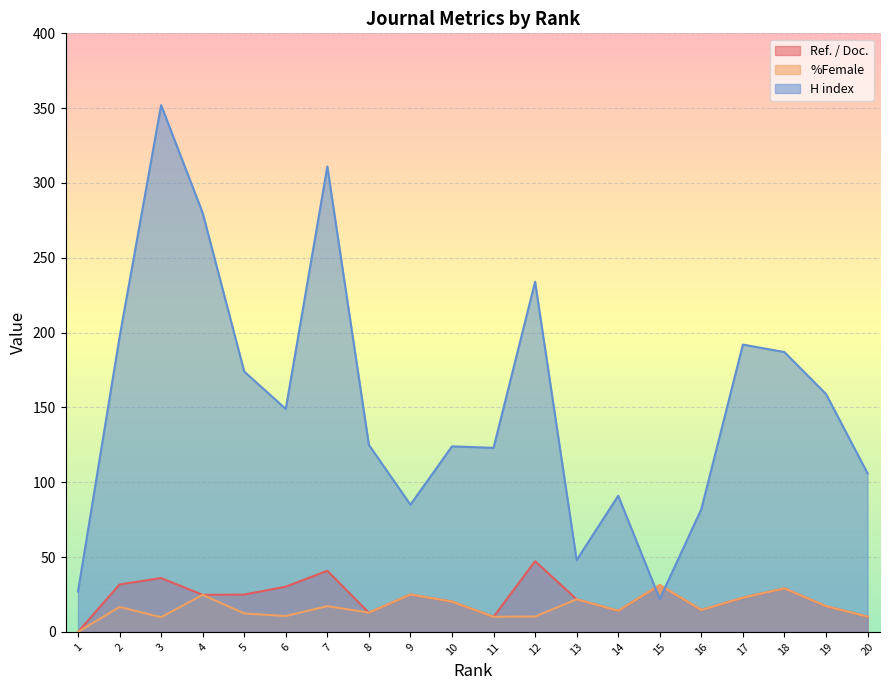

Which series changed the most between 5 and 20?

H index